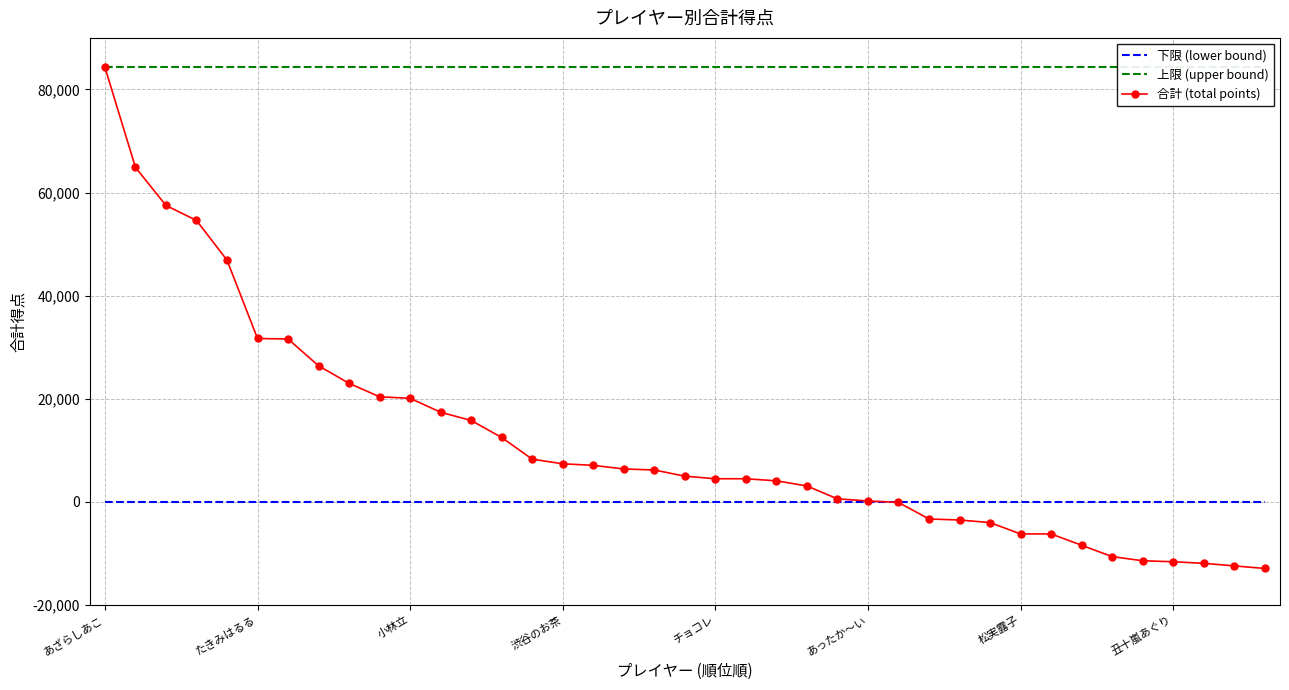

What is the sum of the 合計 (total points) values at 18 and 11?

23600